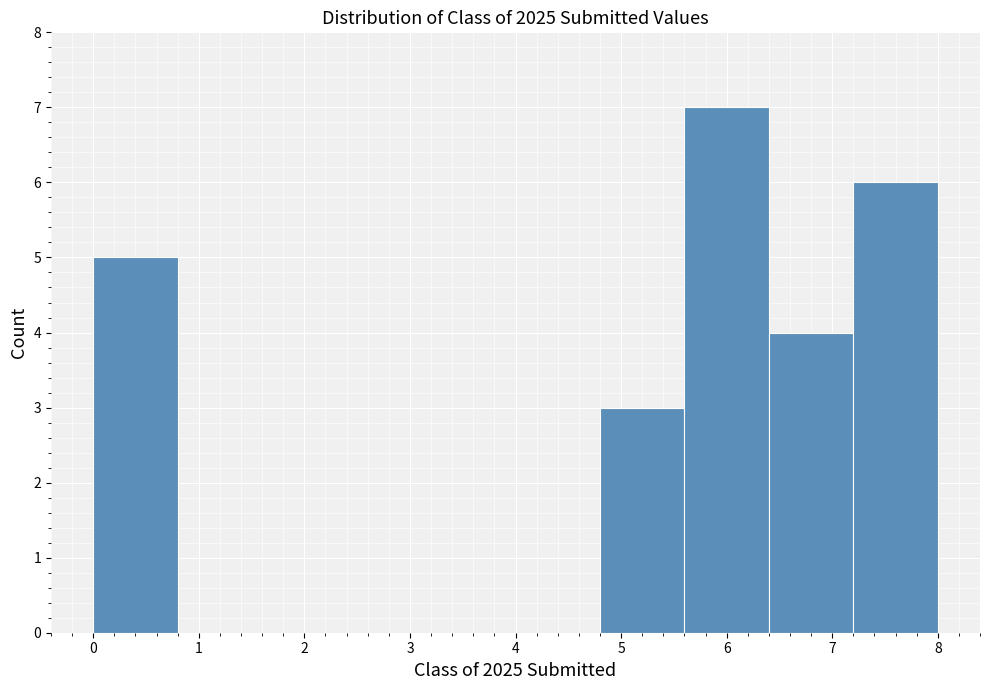

How tall is the bar that spans 7.2 to 8.0 on the x-axis? The values are not printed on the chart, so give them approximately, as read against the axis.

6